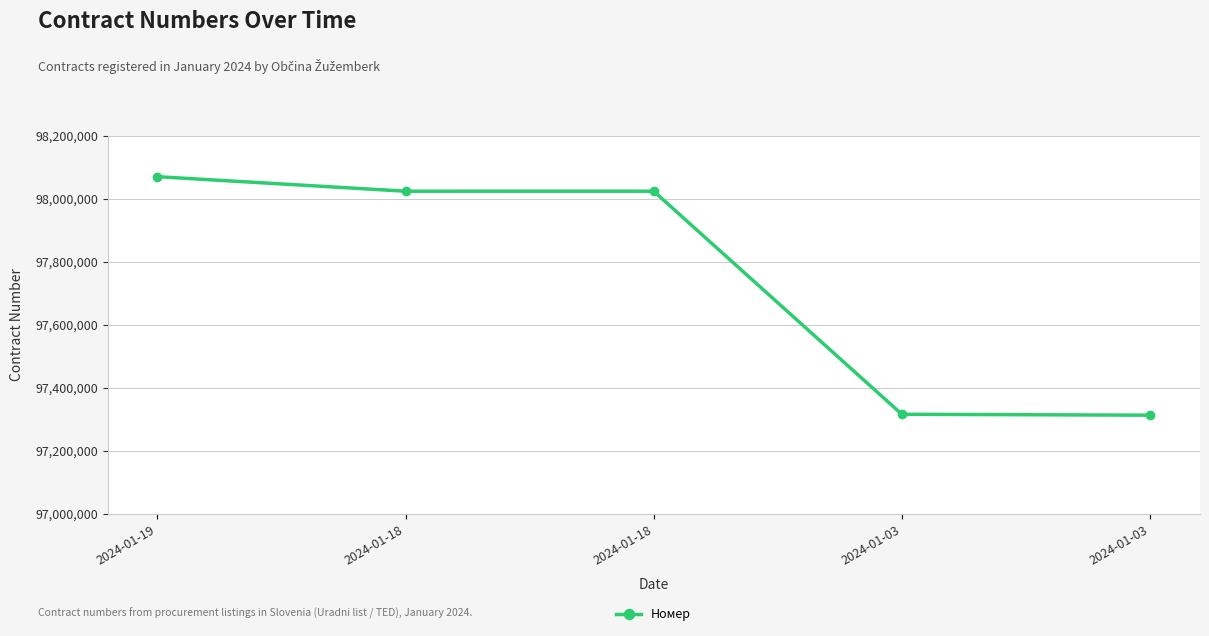

Does the chart have visible grid lines?

Yes